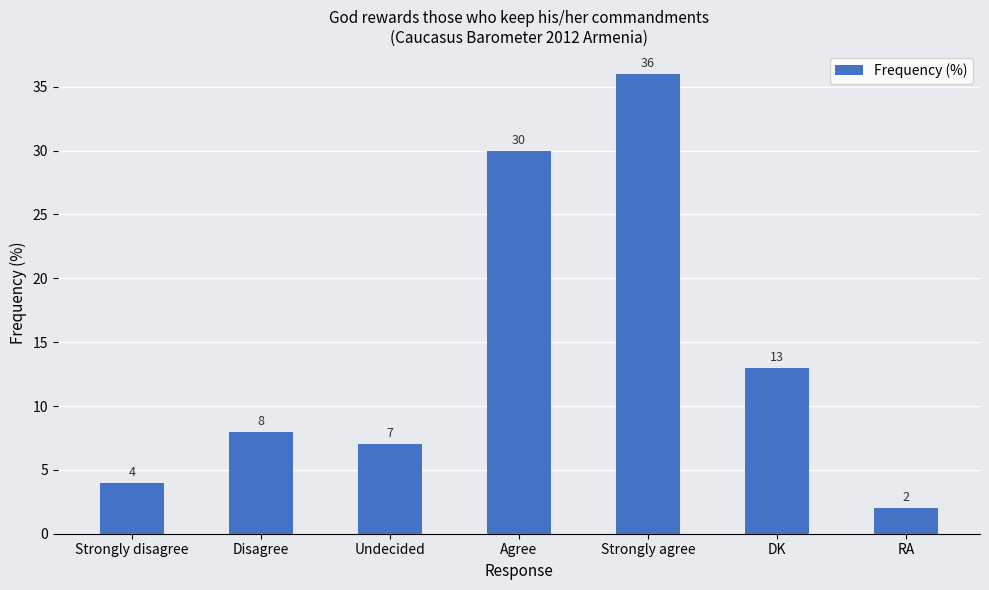

What is the value of the 4th bar from the left?

30